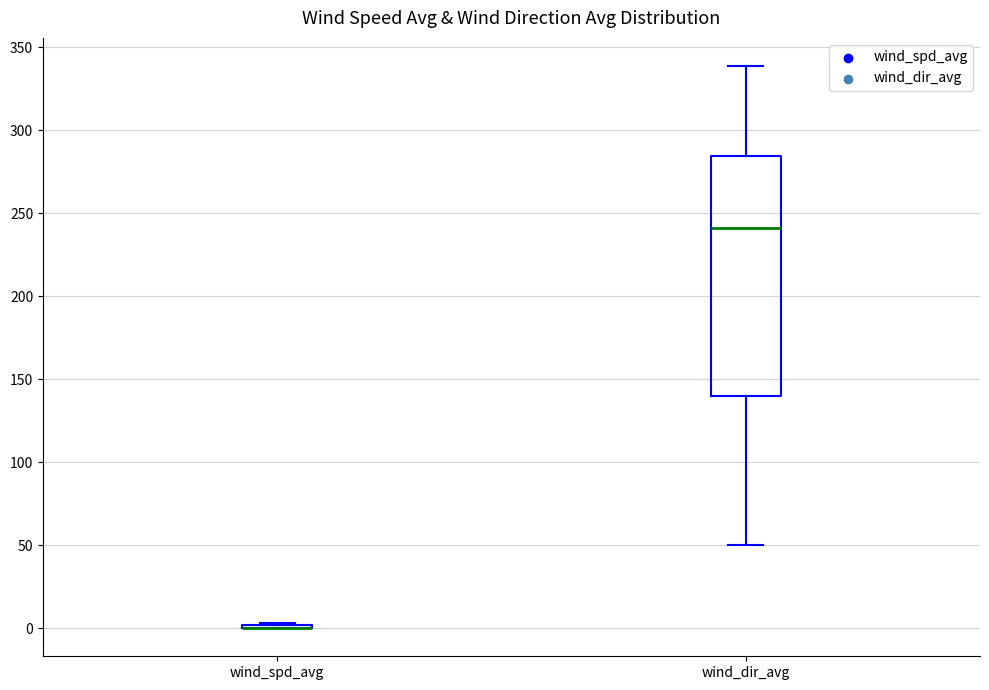

Comparing the boxes themselves (not the whiskers), which one is the tallest?

wind_dir_avg